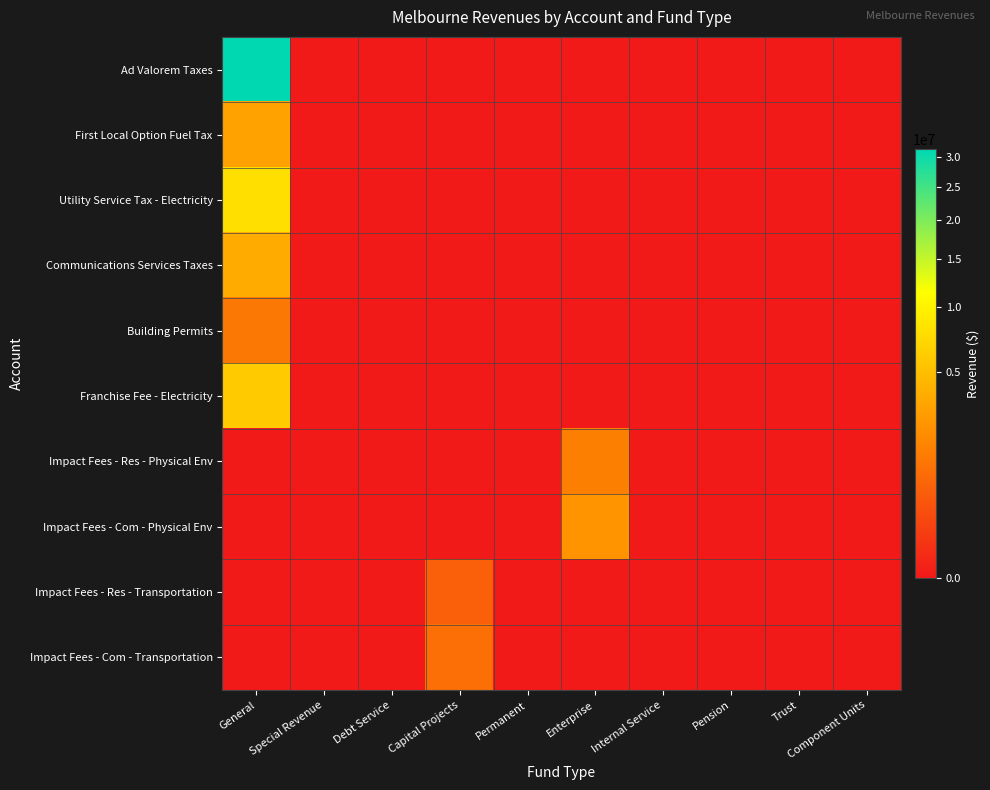

Which series has the largest range (max minus min)?

Ad Valorem Taxes